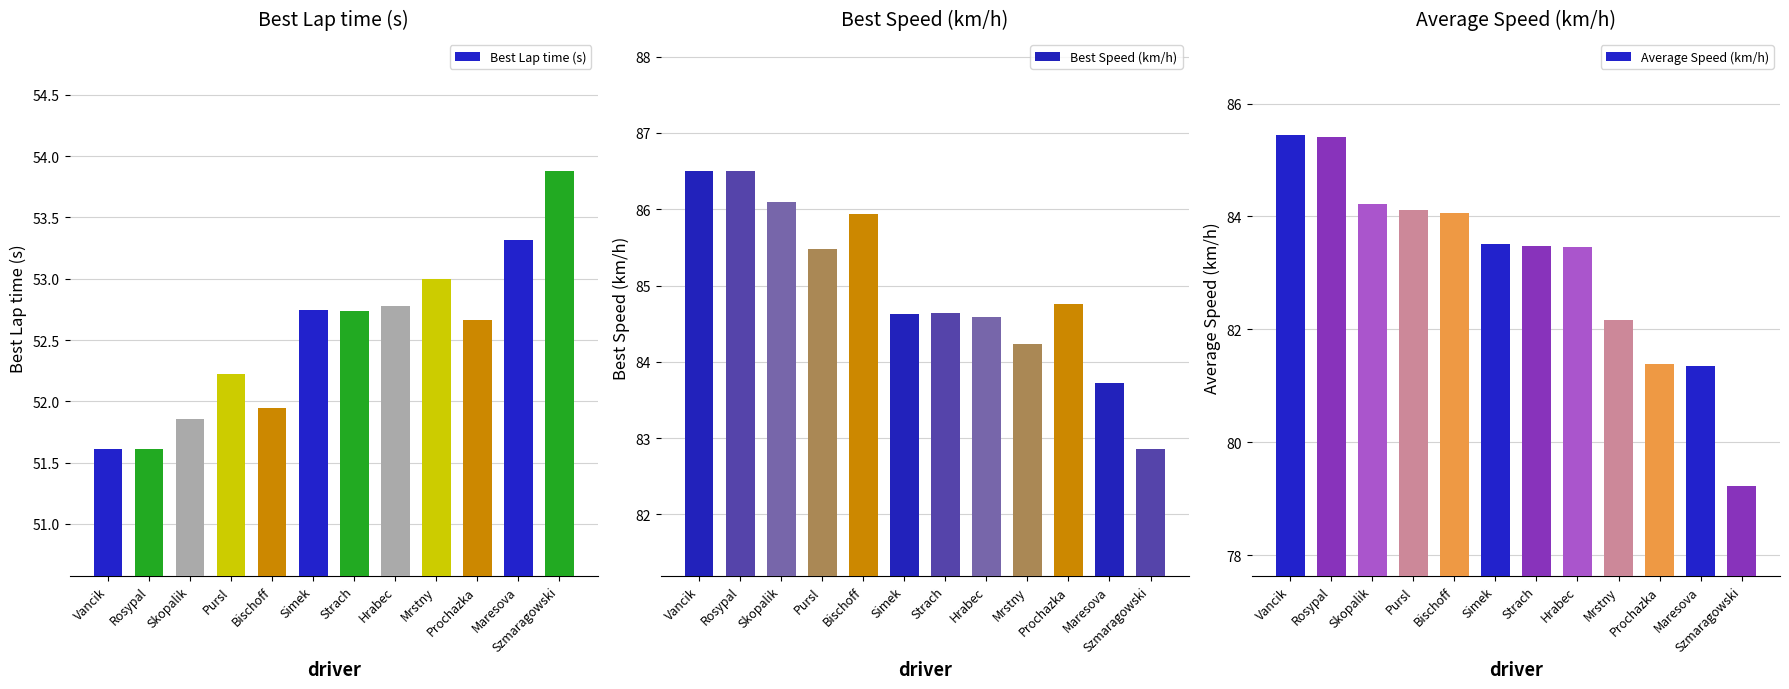

What is the label of the 3rd bar from the right?

Prochazka